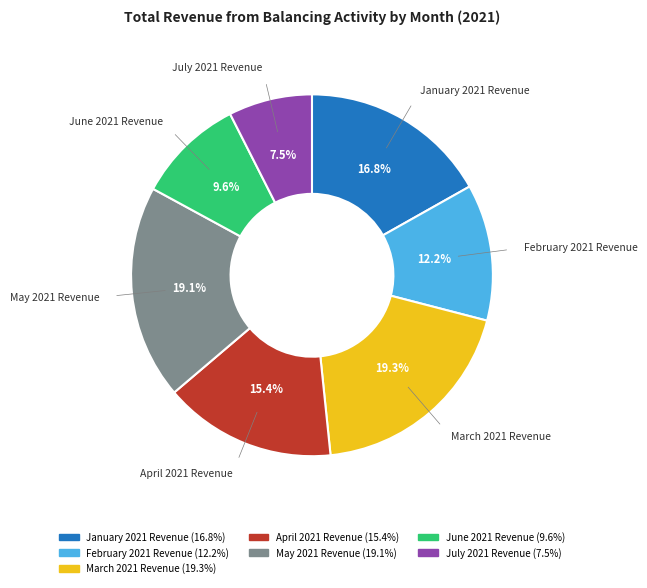

Does May 2021 Revenue account for over 50% of the chart?

No